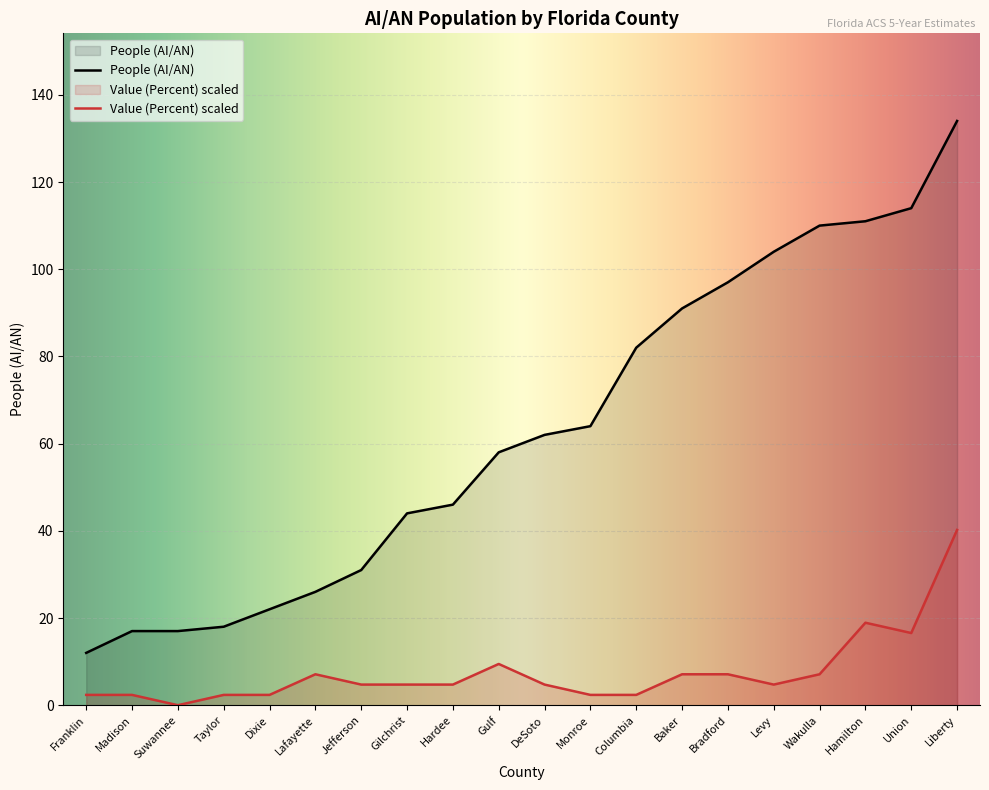

What is the label of the 13th point from the right?

Gilchrist